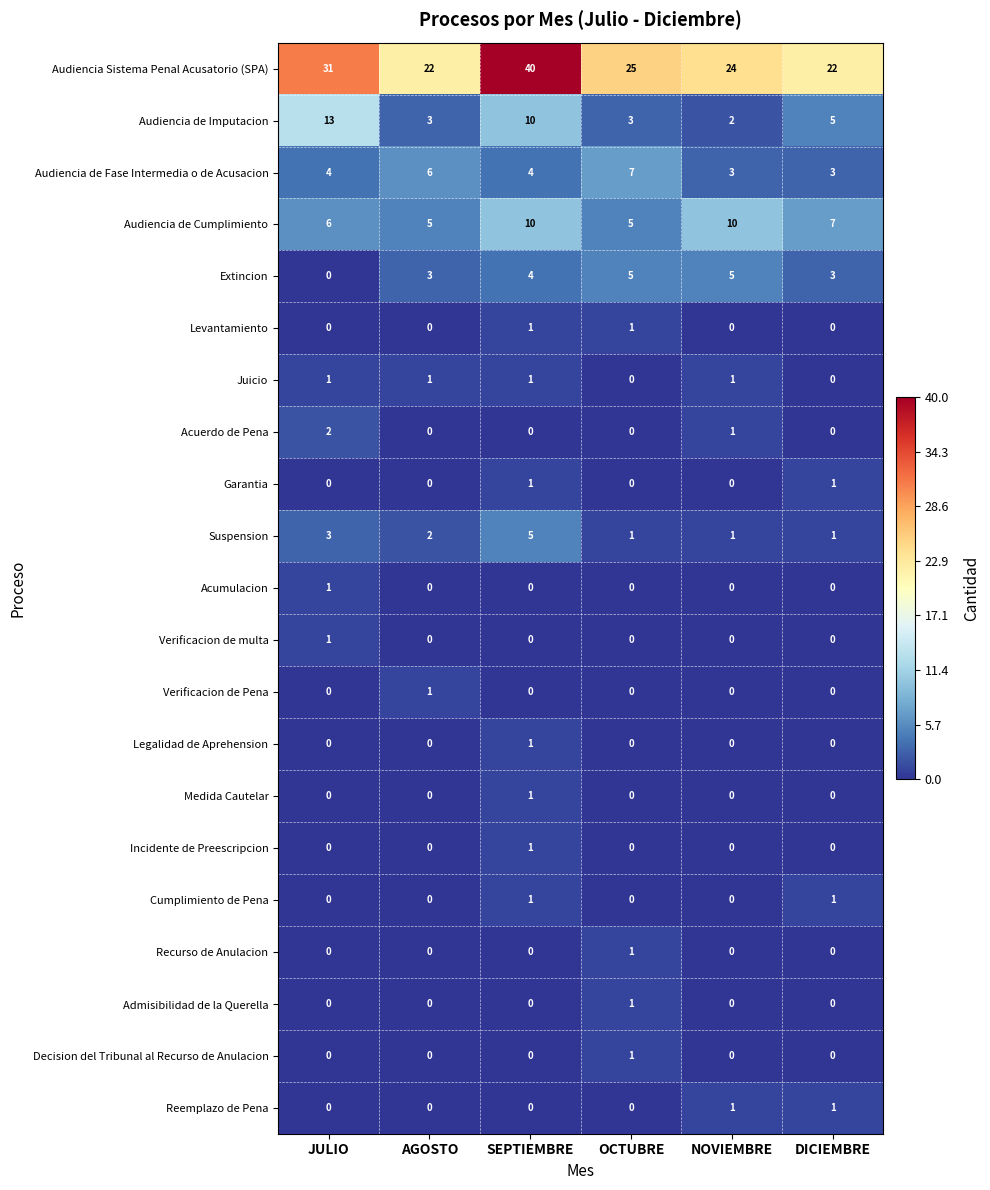

What is the difference between the Audiencia de Fase Intermedia o de Acusacion values at SEPTIEMBRE and OCTUBRE?

3